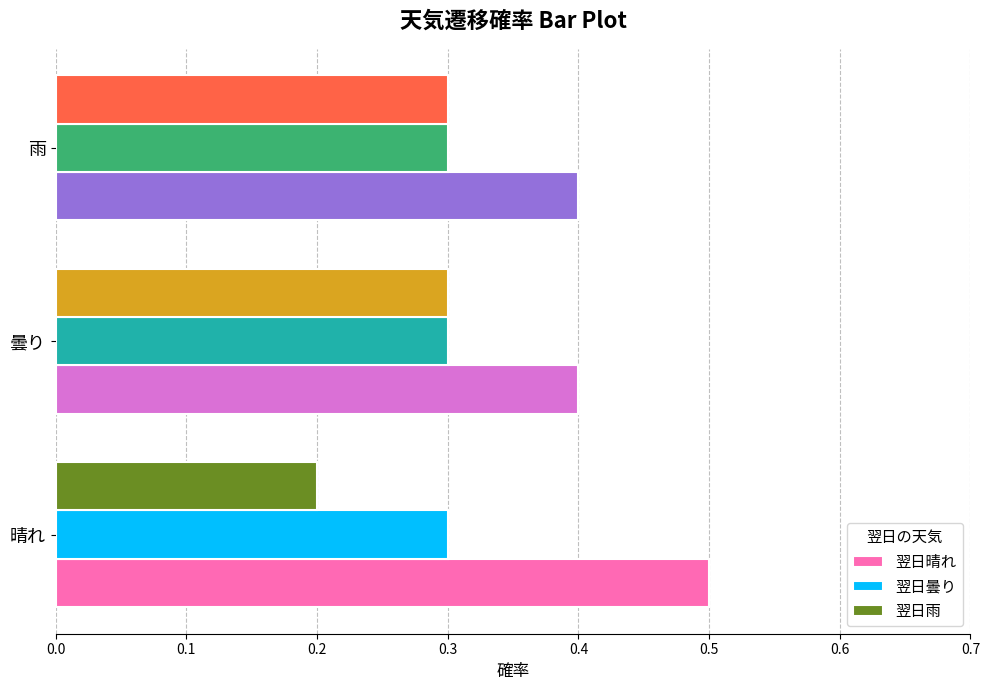

Rank the series by their average value, from highest to lowest.

翌日晴れ, 翌日曇り, 翌日雨